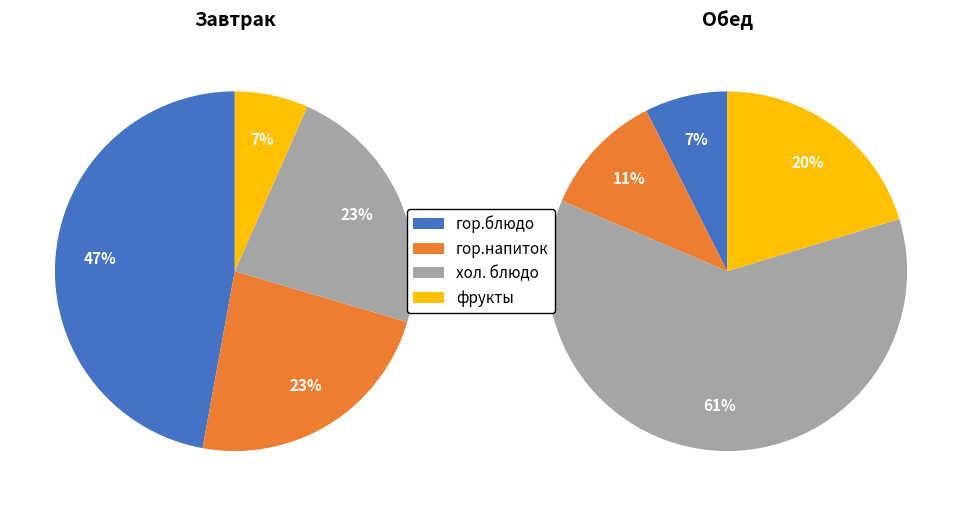

Which category has the smallest portion of the pie?

фрукты